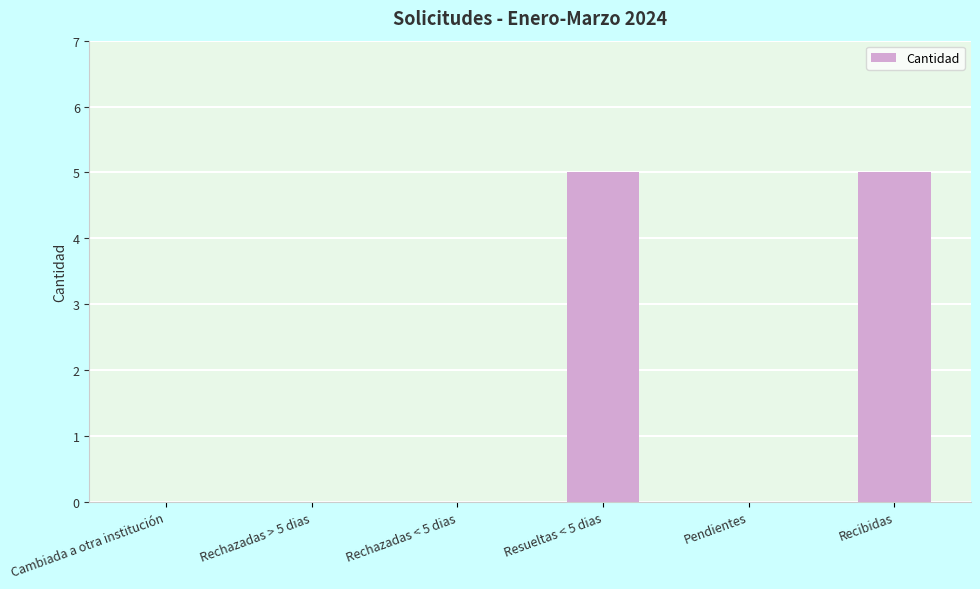

How many distinct data groups are displayed?

1